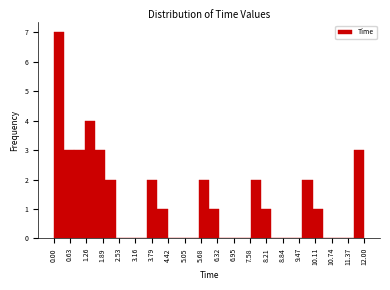

Reading left to right, transcribe this chart: for each bar, give the range it covers on the x-axis and its height. Neither the bar edges nor the heights are printed on the chart, so give them approximately, as read against the axes.

0.0 to 0.4: 7
0.4 to 0.8: 3
0.8 to 1.2: 3
1.2 to 1.6: 4
1.6 to 2.0: 3
2.0 to 2.4: 2
2.4 to 2.8: 0
2.8 to 3.2: 0
3.2 to 3.6: 0
3.6 to 4.0: 2
4.0 to 4.4: 1
4.4 to 4.8: 0
4.8 to 5.2: 0
5.2 to 5.6: 0
5.6 to 6.0: 2
6.0 to 6.4: 1
6.4 to 6.8: 0
6.8 to 7.2: 0
7.2 to 7.6: 0
7.6 to 8.0: 2
8.0 to 8.4: 1
8.4 to 8.8: 0
8.8 to 9.2: 0
9.2 to 9.6: 0
9.6 to 10.0: 2
10.0 to 10.4: 1
10.4 to 10.8: 0
10.8 to 11.2: 0
11.2 to 11.6: 0
11.6 to 12.0: 3